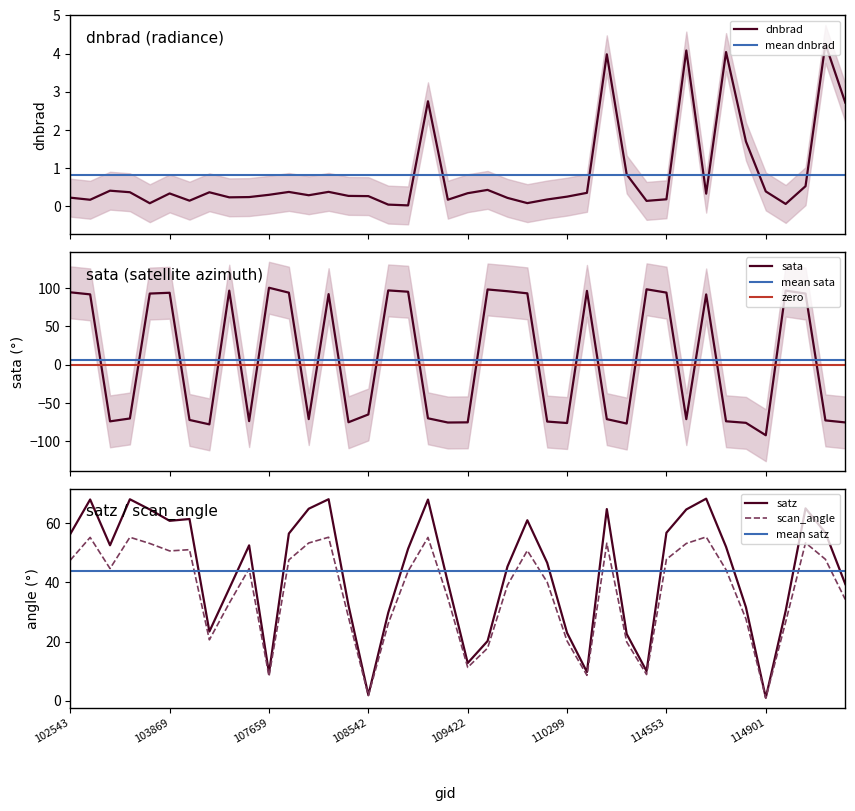

What is the difference between the dnbrad values at 103160 and 103877?

0.2